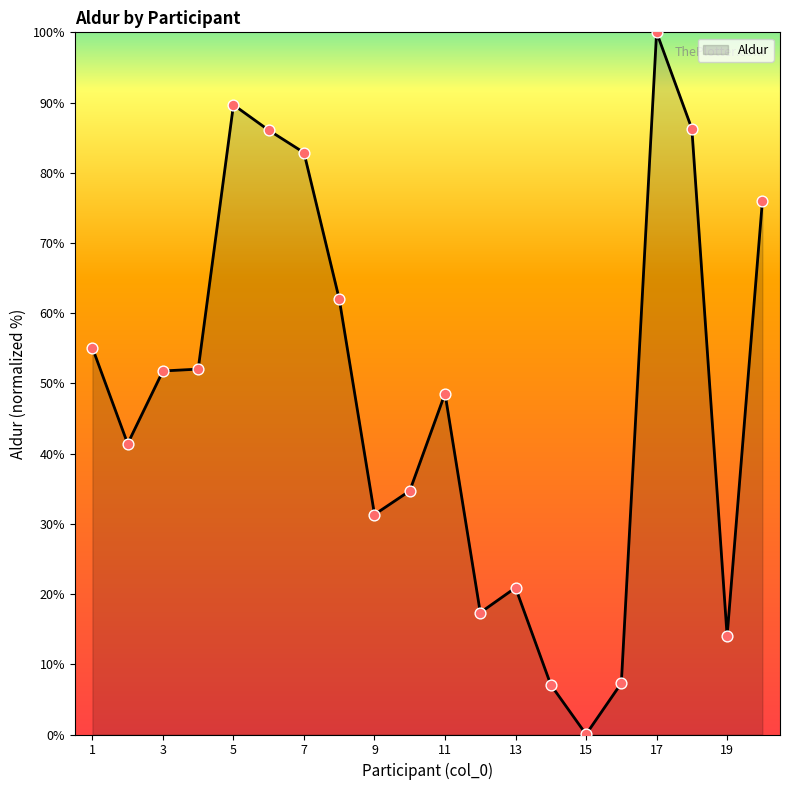

What is the maximum value shown in the chart?

100.0